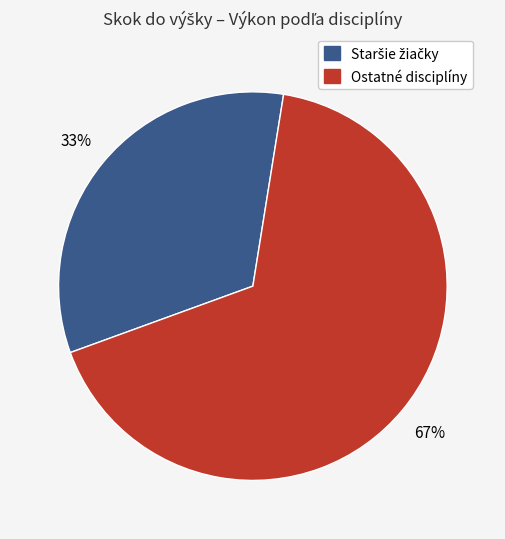

To the nearest percent, what is the difference between the largest and smallest slice percentages?

34%